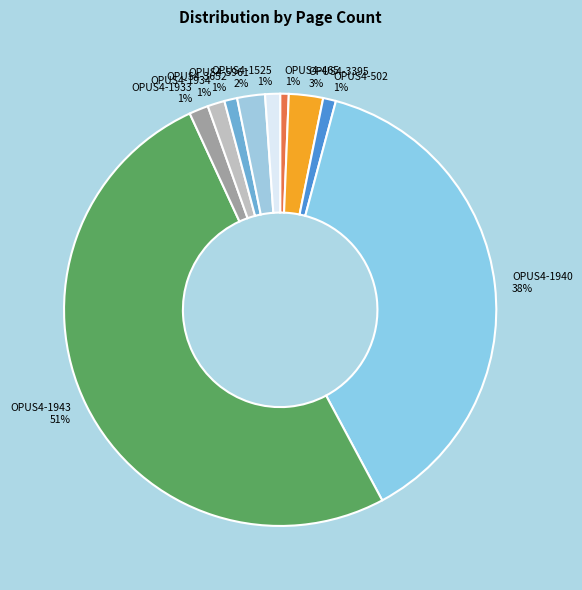

Is the sum of OPUS4-1943 and OPUS4-502 greater than half?

Yes